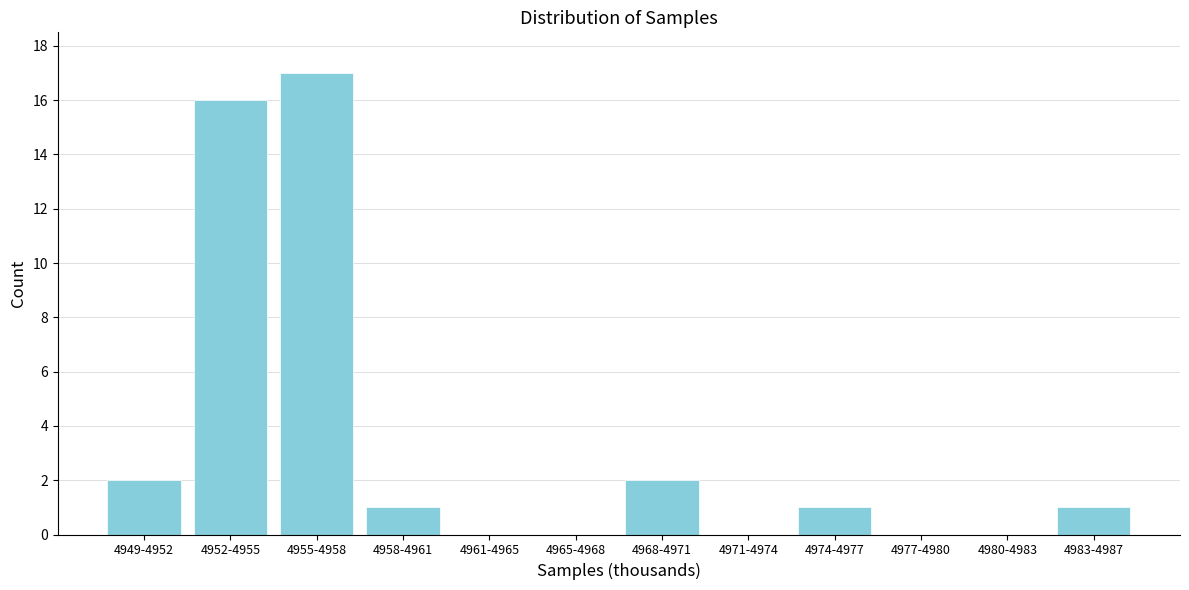

Reading left to right, extract all data points from this chart.

4949-4952=2	4952-4955=16	4955-4958=17	4958-4961=1	4961-4965=0	4965-4968=0	4968-4971=2	4971-4974=0	4974-4977=1	4977-4980=0	4980-4983=0	4983-4987=1